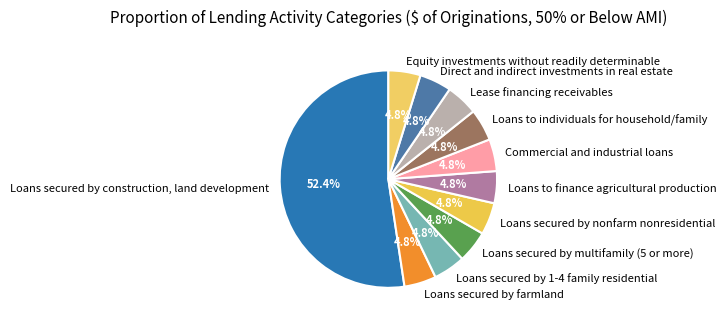

How many slices are in this pie chart?

11